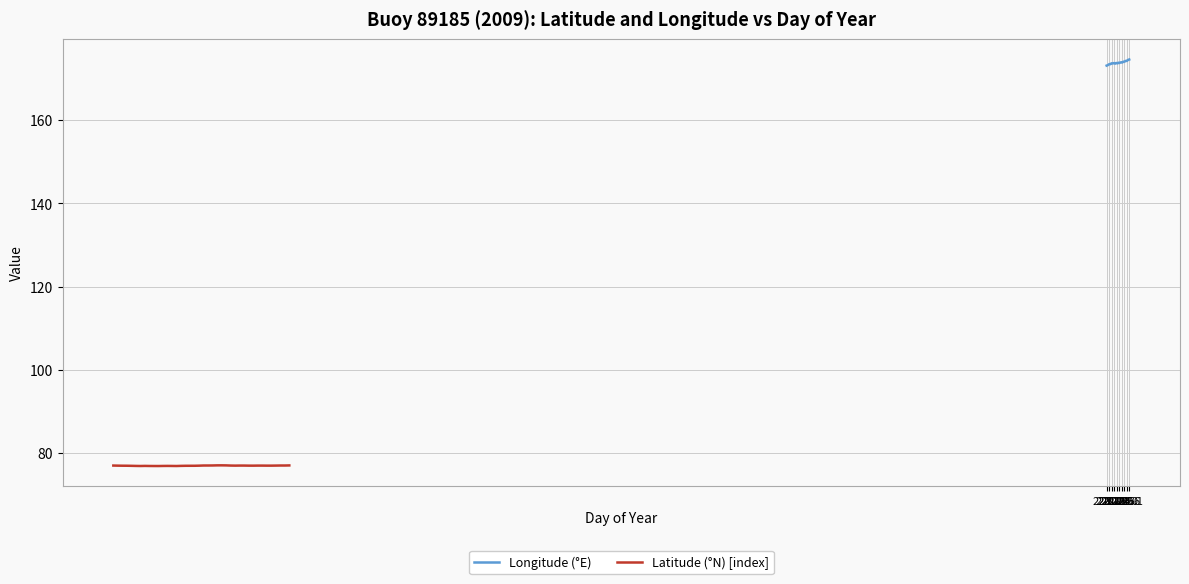

What is the lowest value of the Longitude (°E) series?

173.2